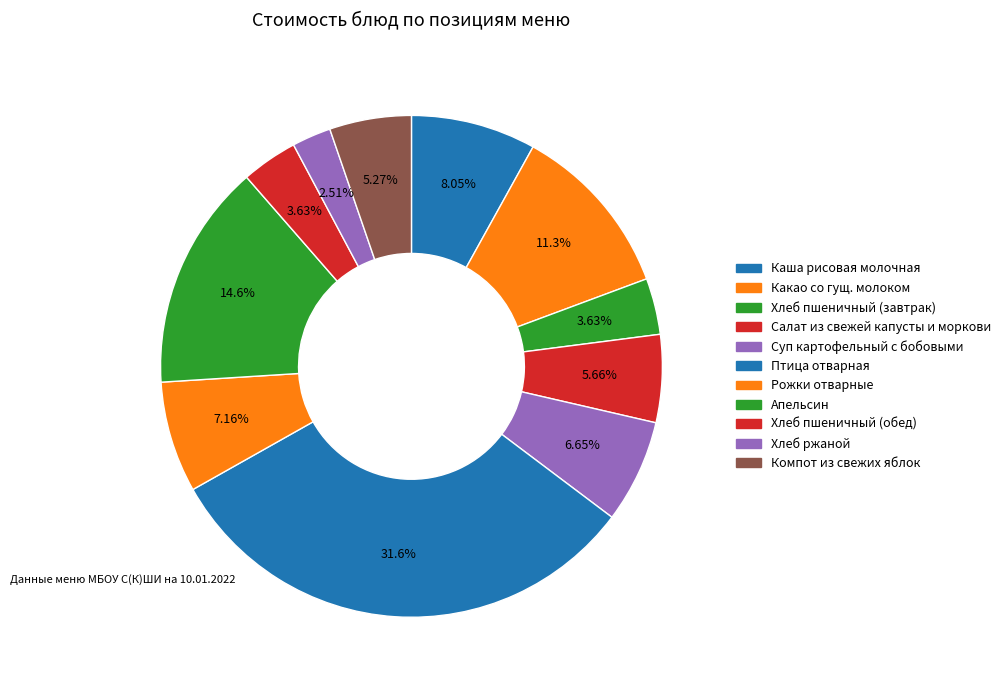

Count the number of slices in the pie.

11